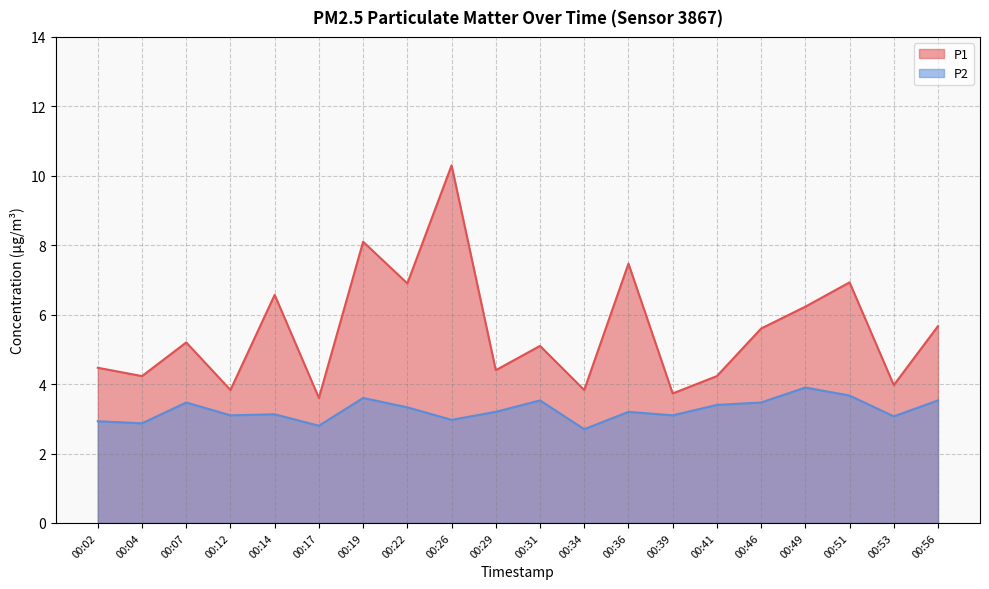

Which category has the highest value across all series?

00:26